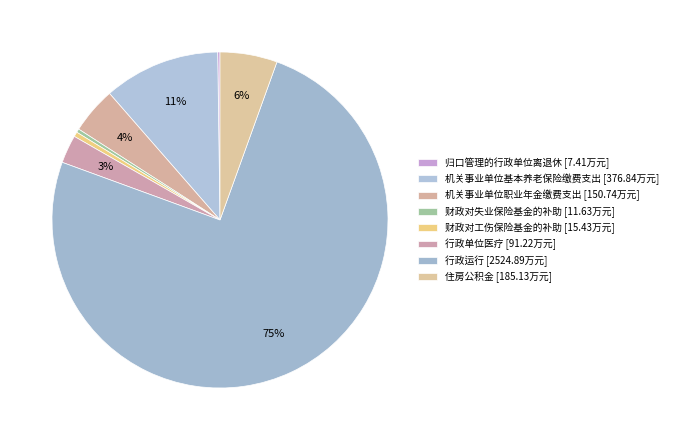

To the nearest percent, what is the difference between the largest and smallest slice percentages?

75%